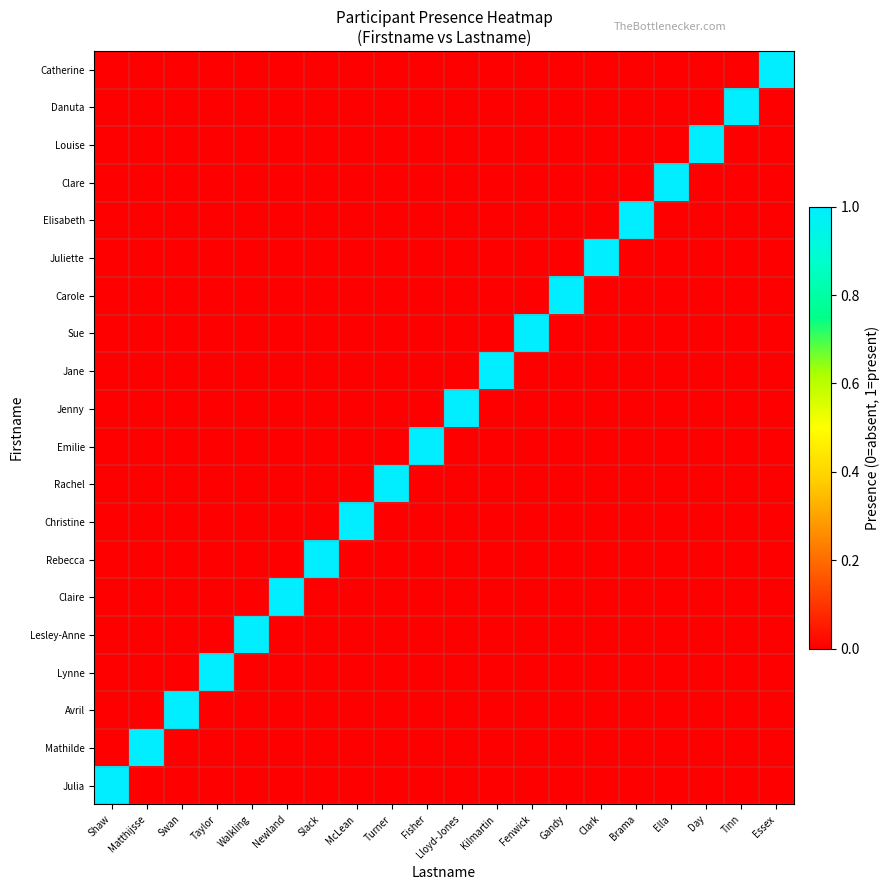

Which category has the lowest value across all series?

Matthijsse